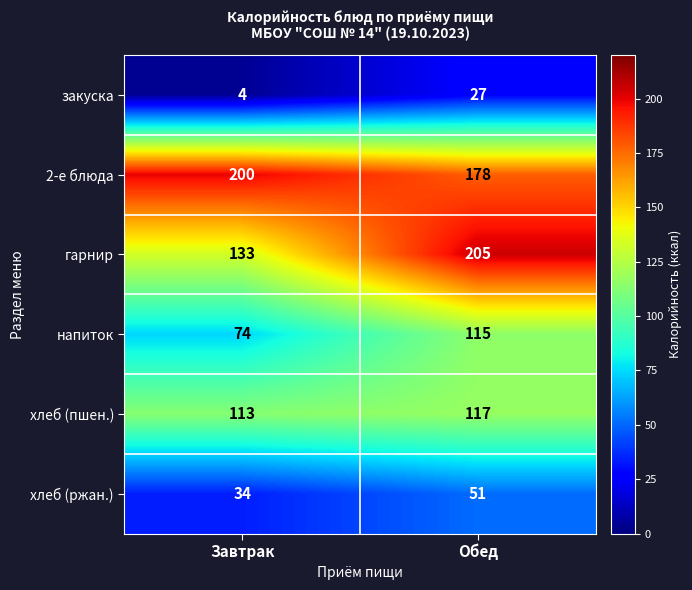

Which series has the largest total across all categories?

2-е блюда